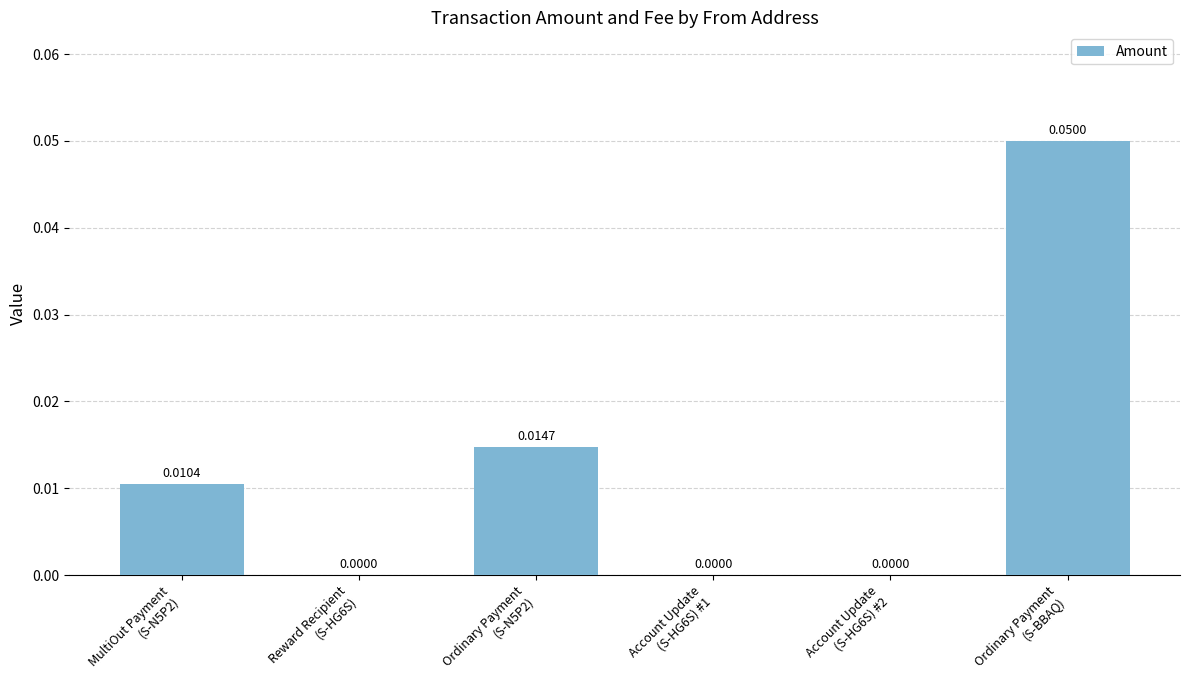

List the labels in order of value, smallest first.

Reward Recipient
(S-HG6S), Account Update
(S-HG6S) #1, Account Update
(S-HG6S) #2, MultiOut Payment
(S-N5P2), Ordinary Payment
(S-N5P2), Ordinary Payment
(S-BBAQ)